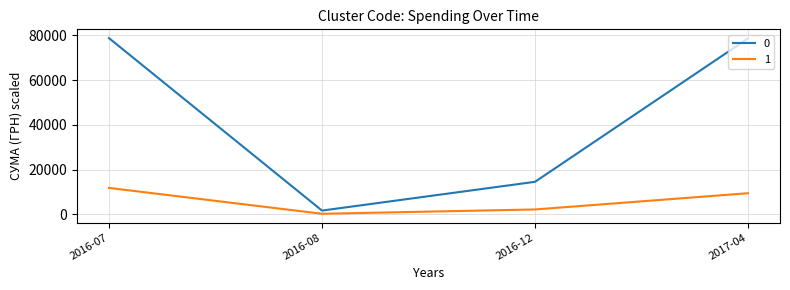

Count the number of categories in the chart.

4